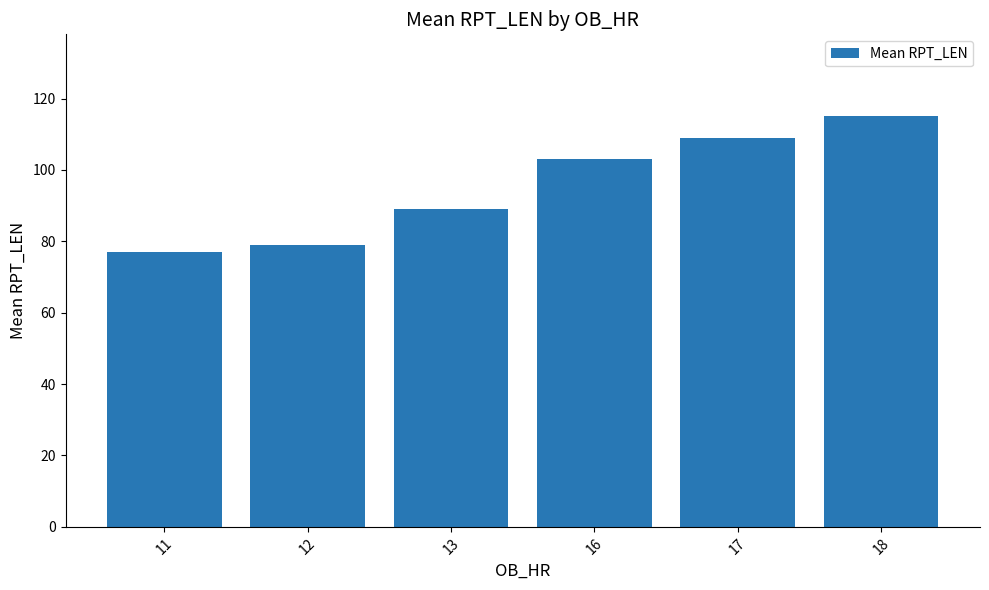

What is the average value?

95